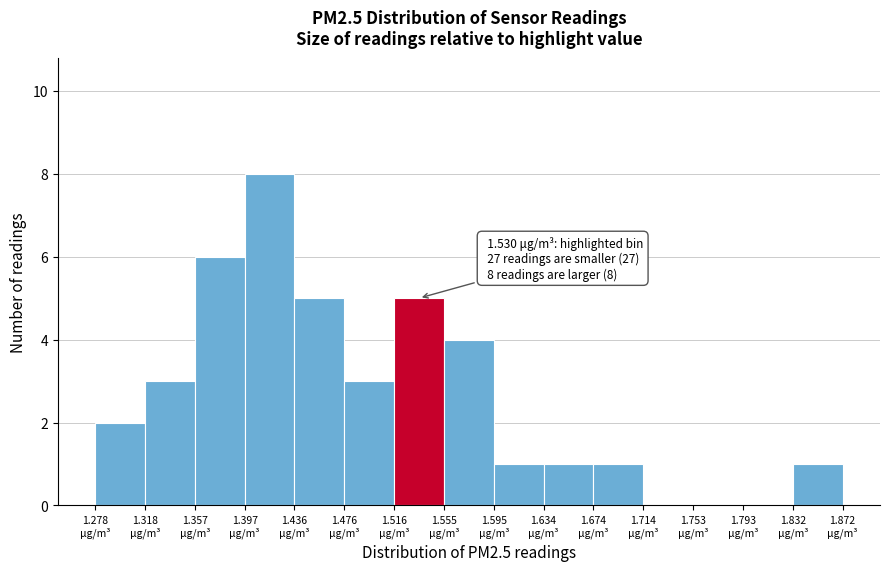

Which range on the x-axis has the tallest bar?

1.395 to 1.435